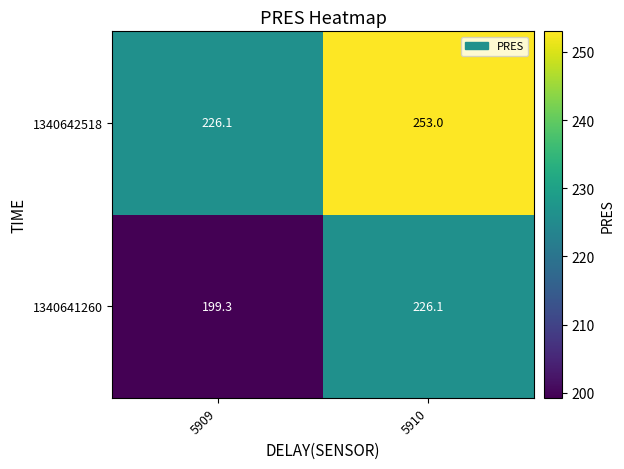

At how many categories does at least one series exceed 229?

1